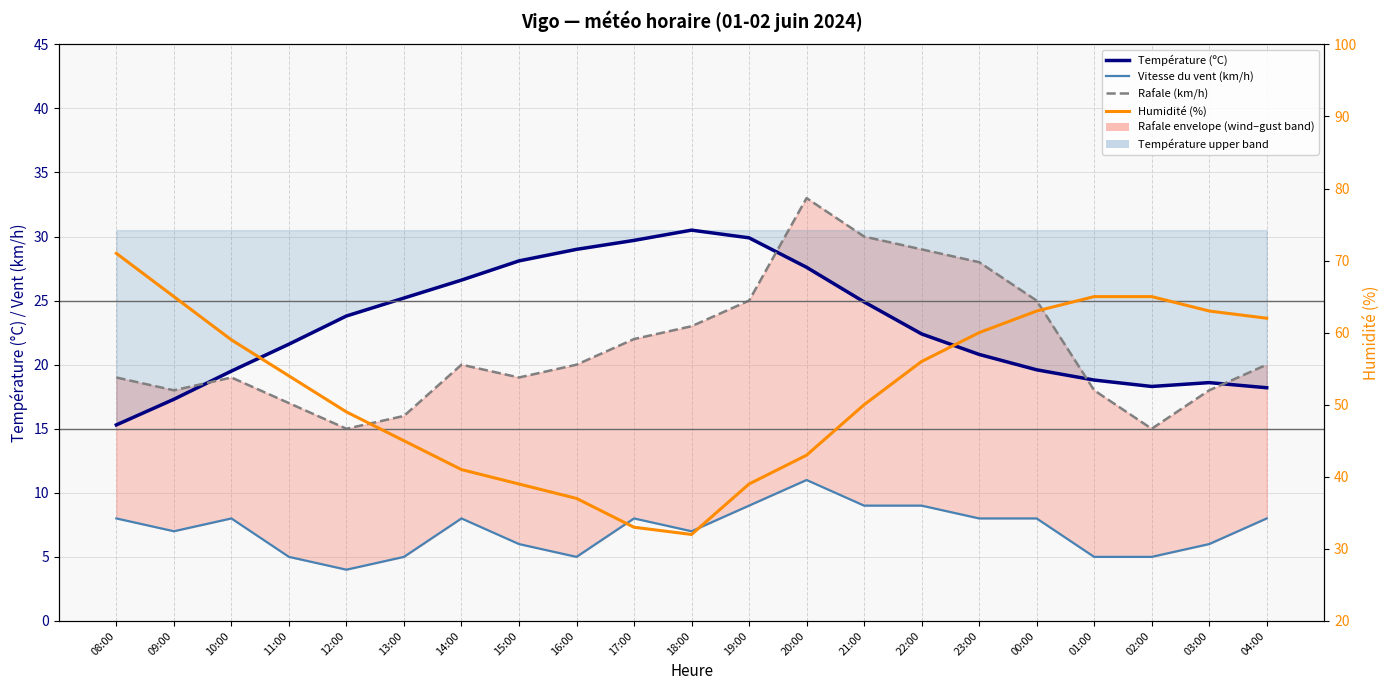

Which series has the widest spread of values?

Humidité (%)